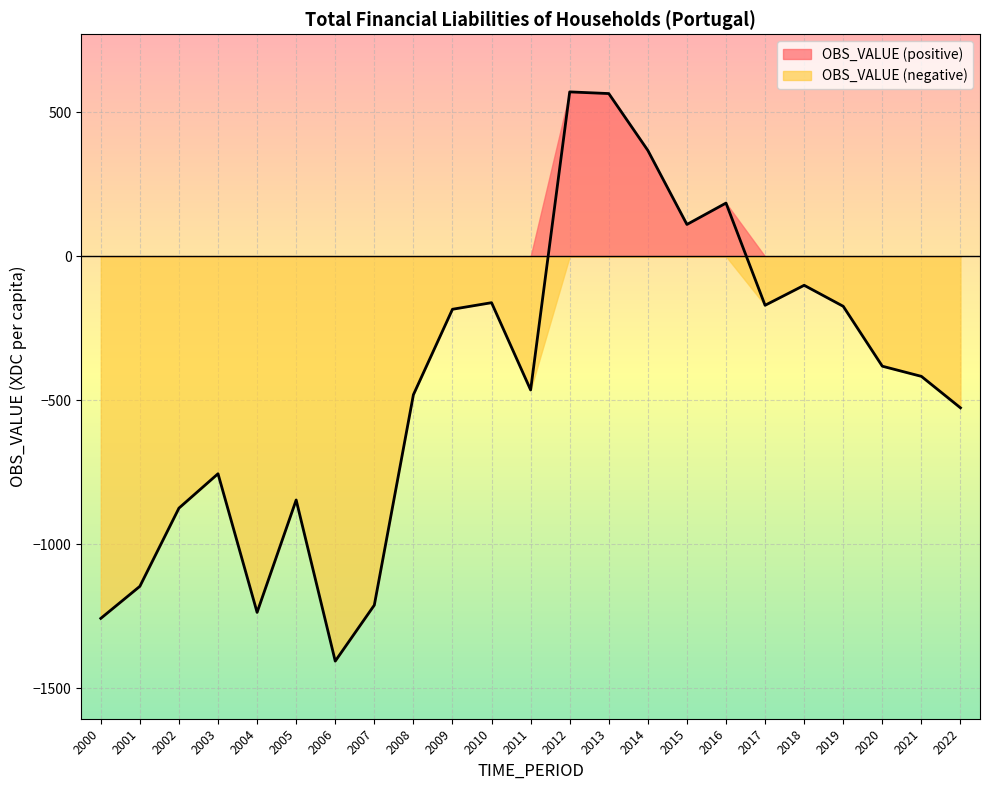

Rank the categories by value from highest to lowest.

2012, 2013, 2014, 2016, 2015, 2018, 2010, 2017, 2019, 2009, 2020, 2021, 2011, 2008, 2022, 2003, 2005, 2002, 2001, 2007, 2004, 2000, 2006